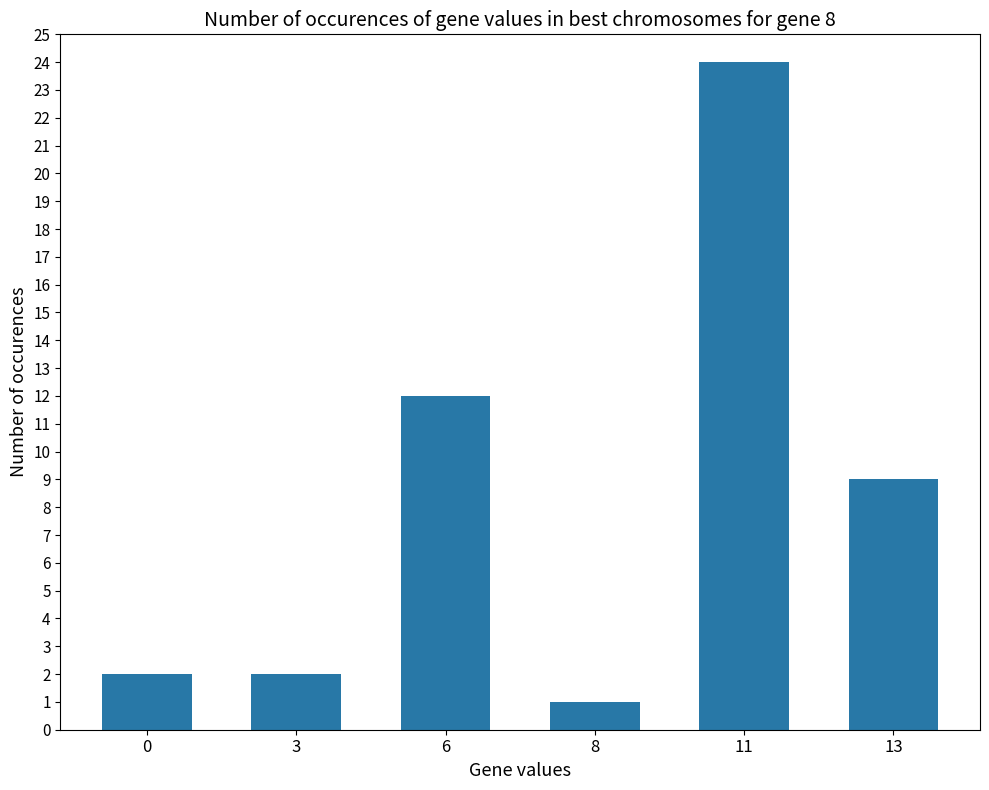

How many bars are there in total?

6